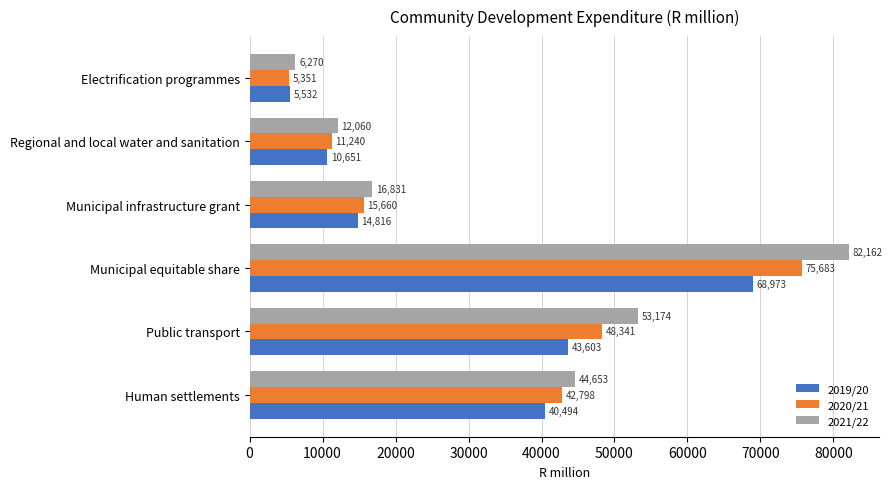

List the labels in order of 2020/21 value, smallest first.

Electrification programmes, Regional and local water and sanitation, Municipal infrastructure grant, Human settlements, Public transport, Municipal equitable share